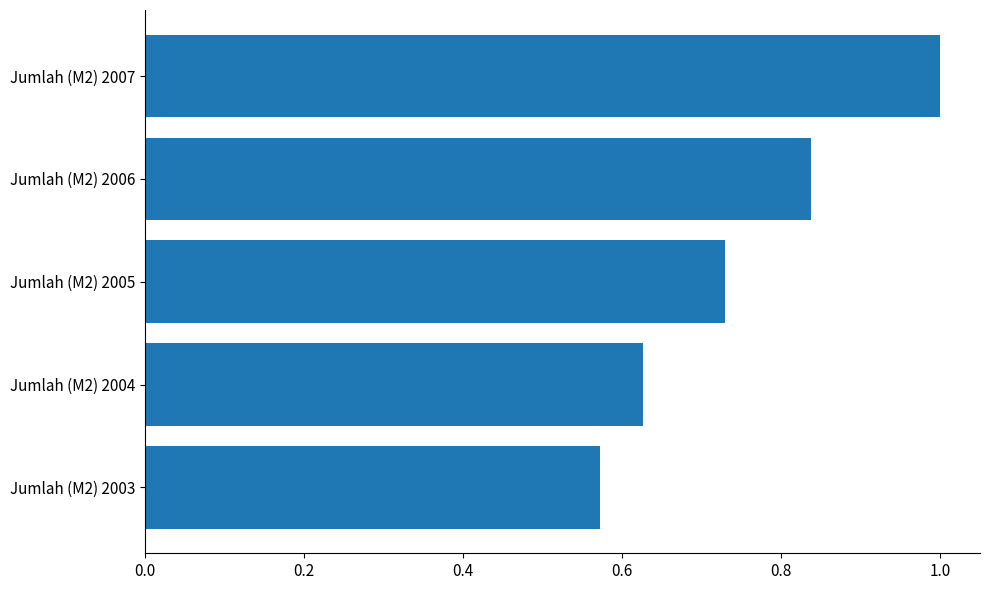

Count the values in the range 0 to 1.

5